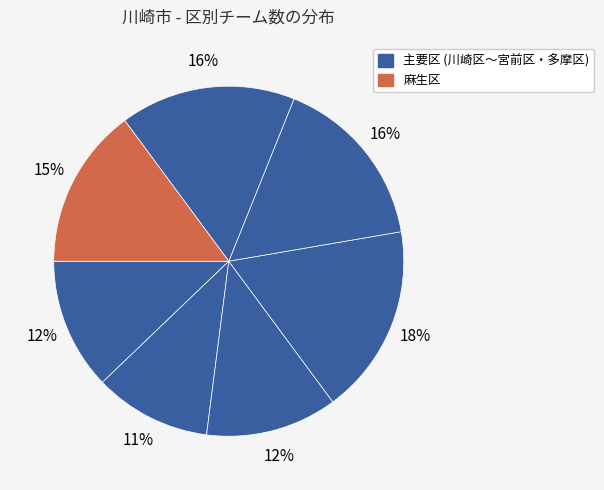

How many slices are in this pie chart?

7